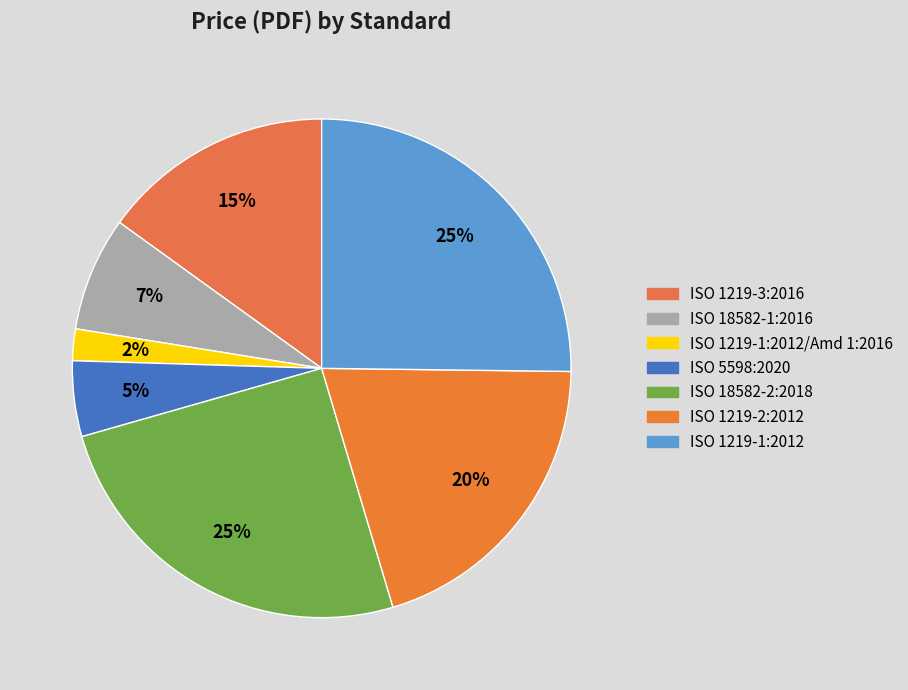

Which category has the biggest portion of the pie?

ISO 18582-2:2018